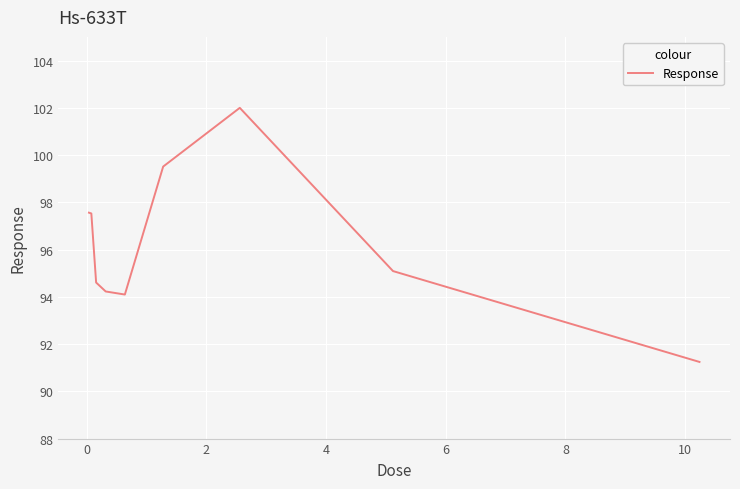

What is the minimum value shown in the chart?

91.2